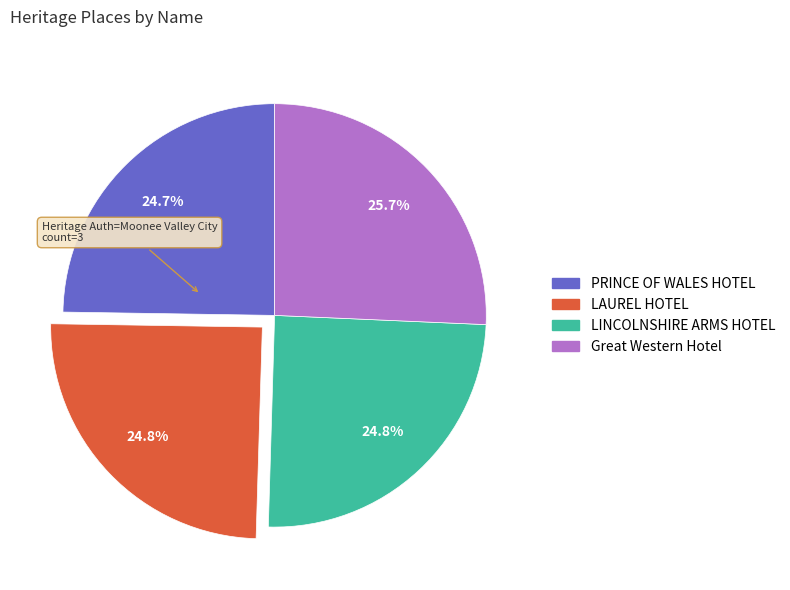

Does LINCOLNSHIRE ARMS HOTEL represent more than half of the total?

No